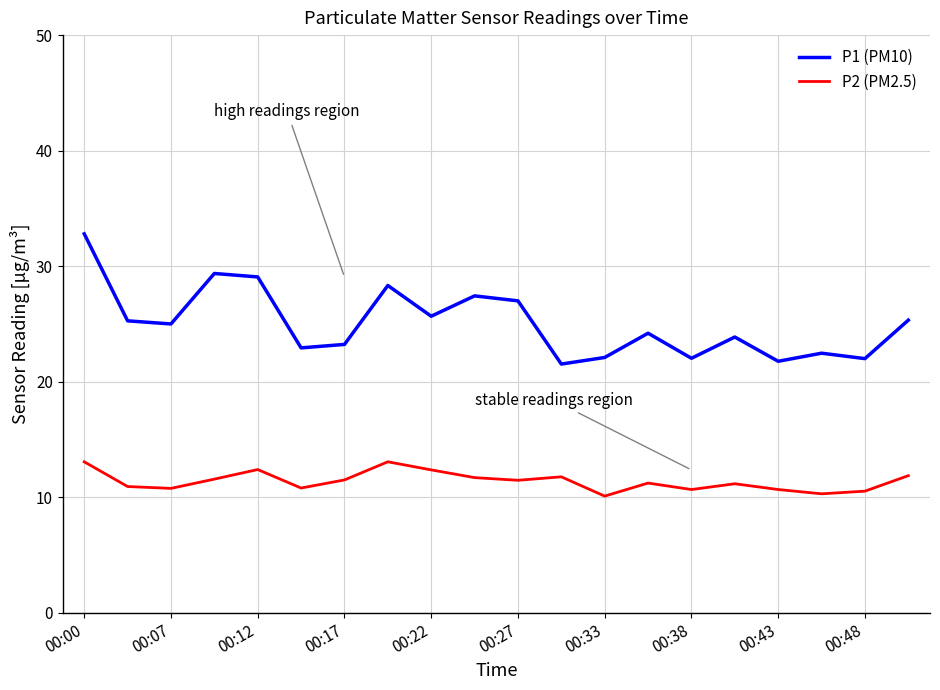

How many interior local valleys does the P1 (PM10) series have?

7